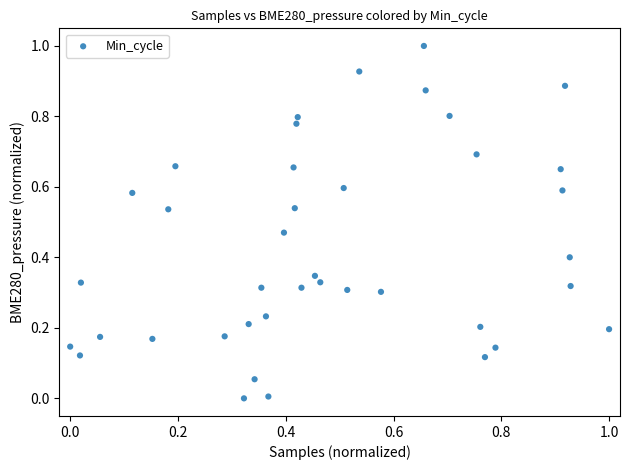

What is the range of Y values (max minus min)?

1.0